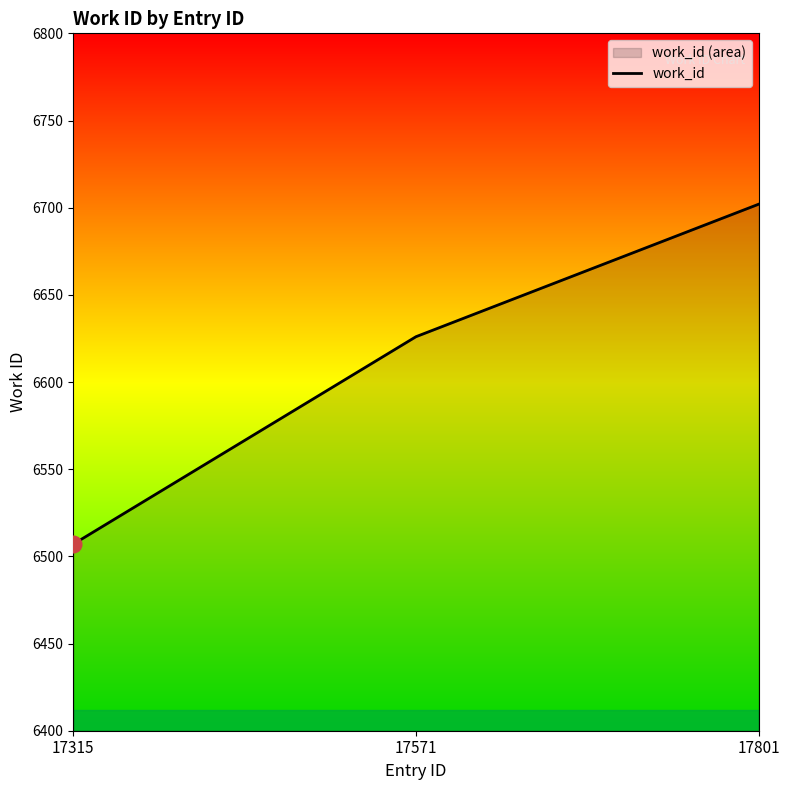

The value at 17571 is 6626. True or false?

True